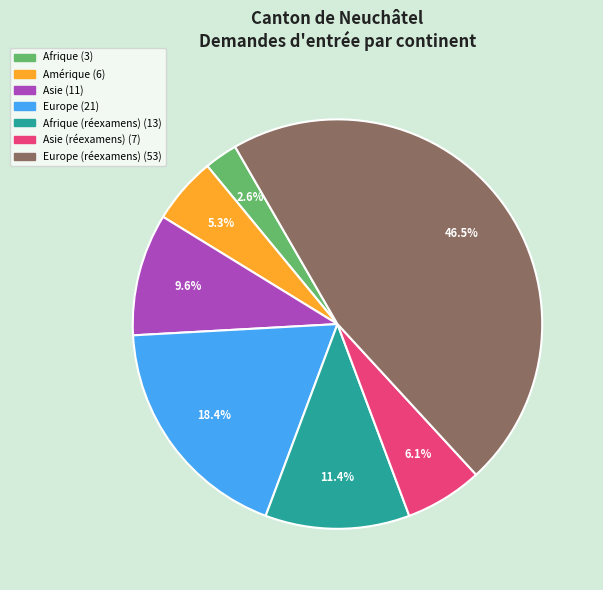

Is there any slice that represents more than half of the pie?

No